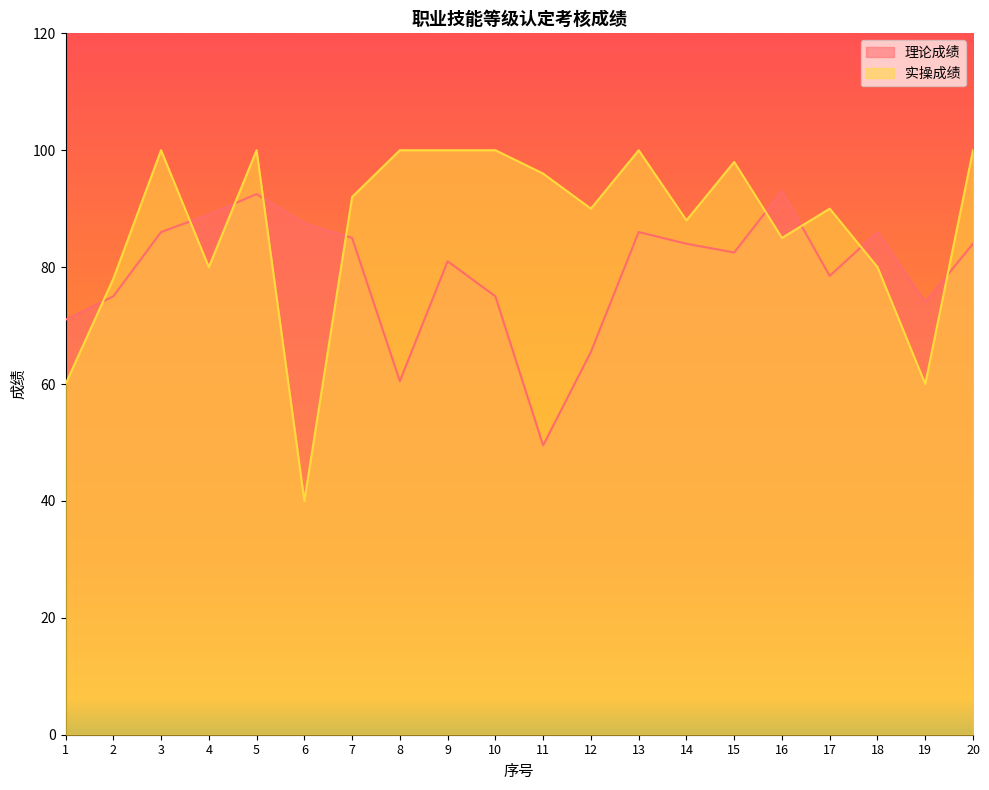

What are all the series names shown in the legend?

理论成绩, 实操成绩